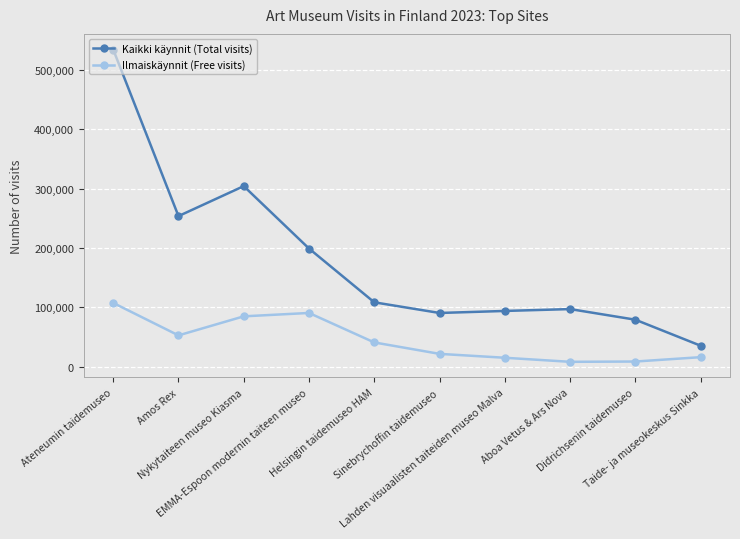

Between Ateneumin taidemuseo and Sinebrychoffin taidemuseo, which series saw the biggest shift?

Kaikki käynnit (Total visits)